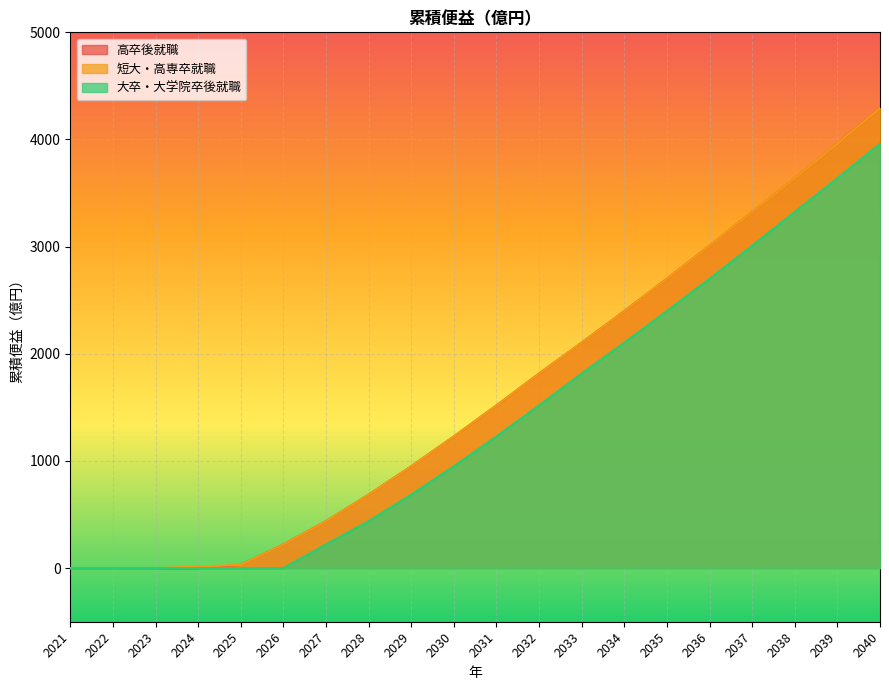

True or false: 大卒・大学院卒後就職 and 高卒後就職 intersect in this chart.

False